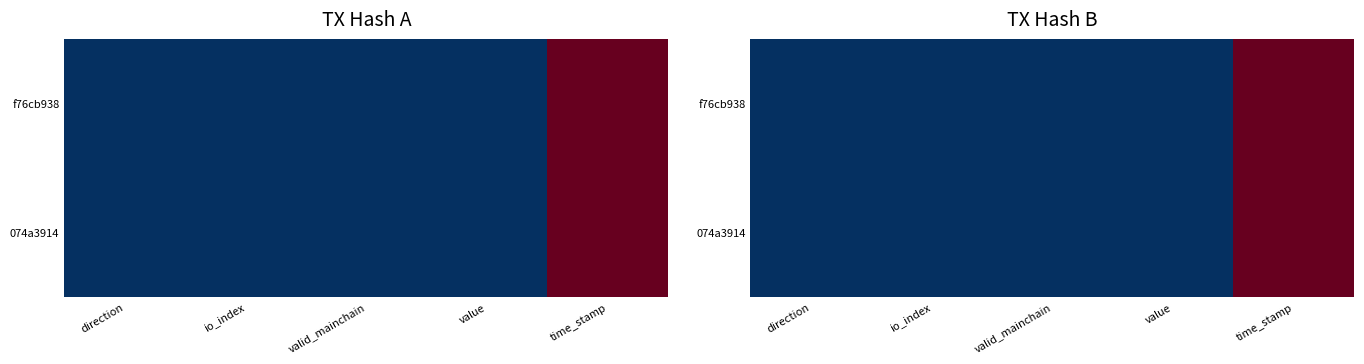

How many data points in 074a3914 are less than 2?

2